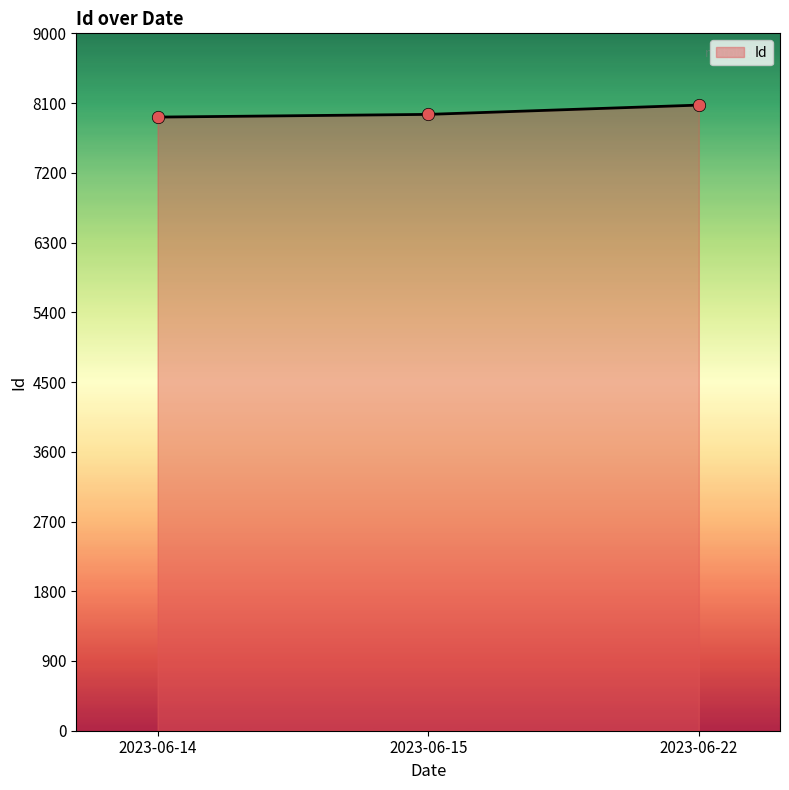

What is the ratio of the value at 2023-06-22 to the value at 2023-06-15?

1.0